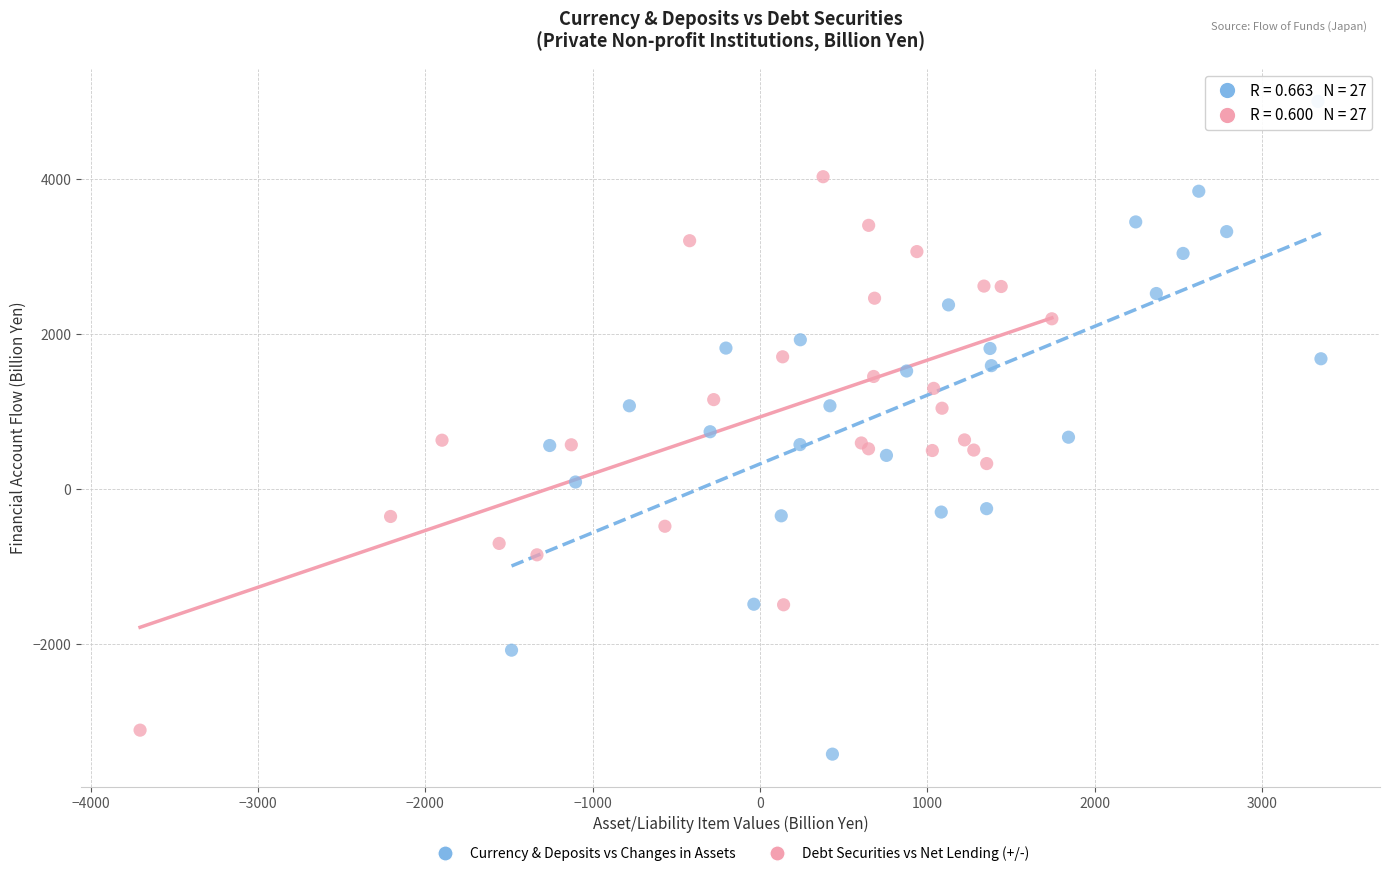

Which series reaches the maximum Y coordinate?

Currency & Deposits vs Changes in Assets